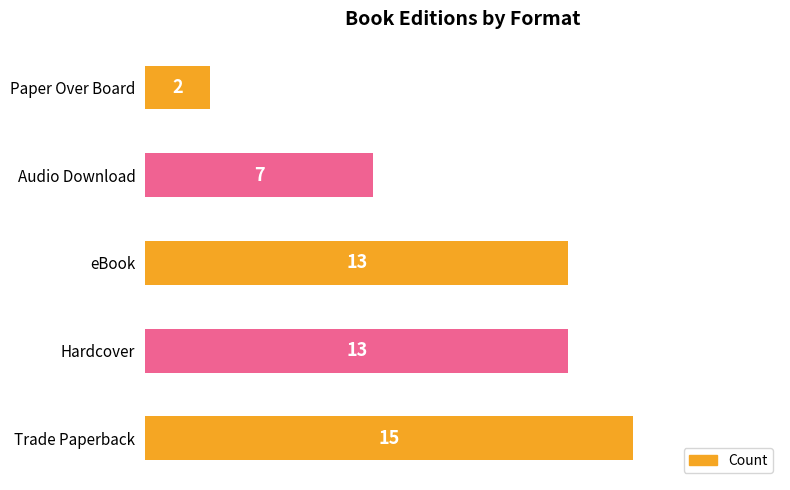

Is it true that the value at Trade Paperback is 15?

True